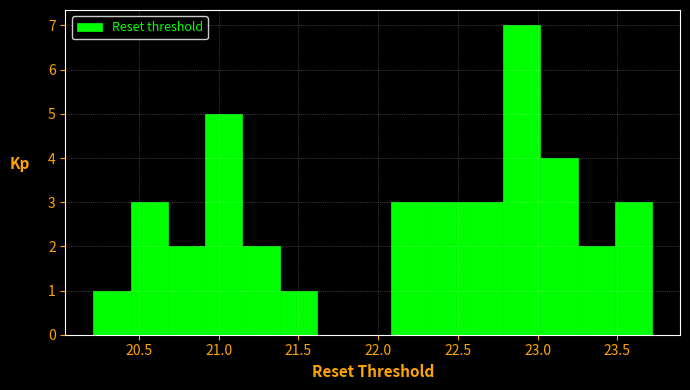

Reading left to right, list every bar in this chart as the range it spans on the x-axis followed by its height. Neither the bar edges nor the heights are printed on the chart, so give them approximately, as read against the axes.

20.20 to 20.45: 1
20.45 to 20.70: 3
20.70 to 20.90: 2
20.90 to 21.15: 5
21.15 to 21.40: 2
21.40 to 21.60: 1
21.60 to 21.85: 0
21.85 to 22.10: 0
22.10 to 22.30: 3
22.30 to 22.55: 3
22.55 to 22.80: 3
22.80 to 23.00: 7
23.00 to 23.25: 4
23.25 to 23.50: 2
23.50 to 23.70: 3